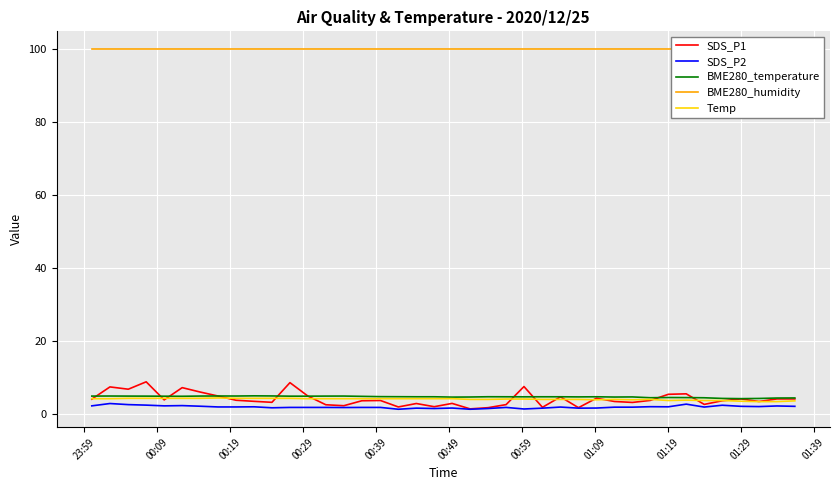

At how many categories does at least one series exceed 49?

40